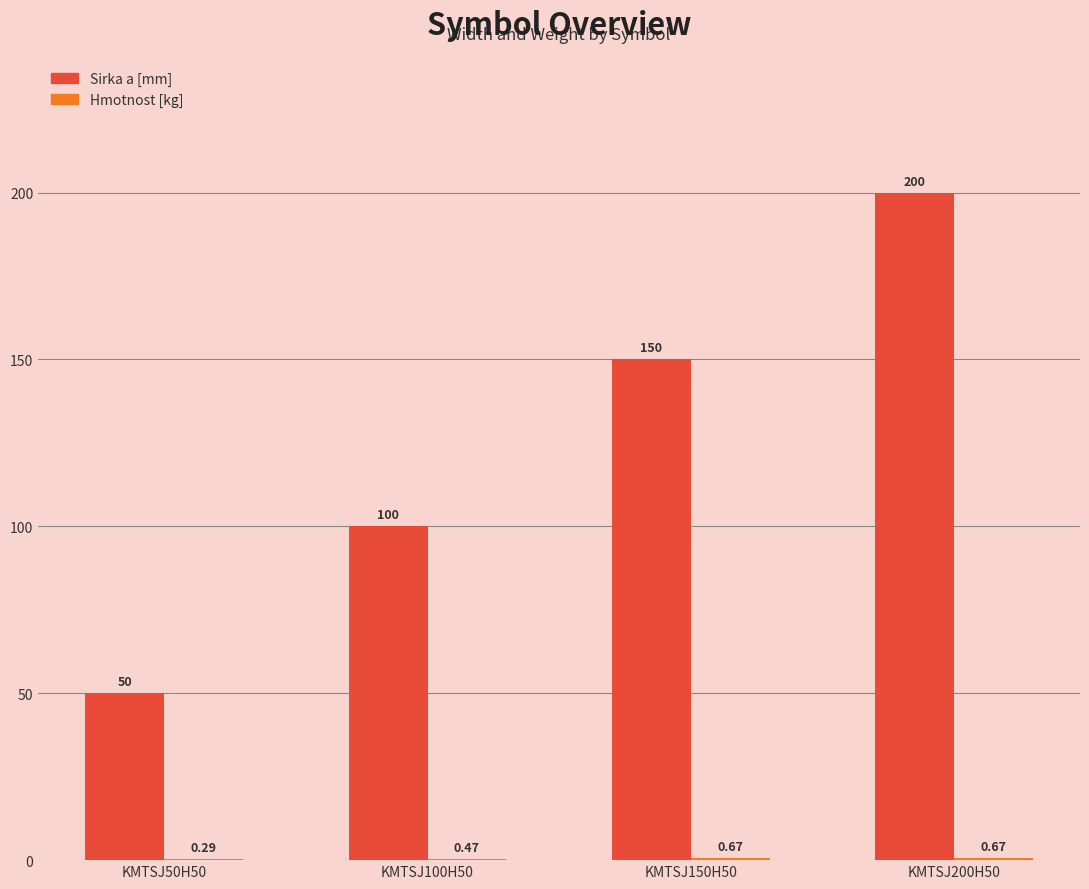

Which series has the largest total across all categories?

Sirka a [mm]